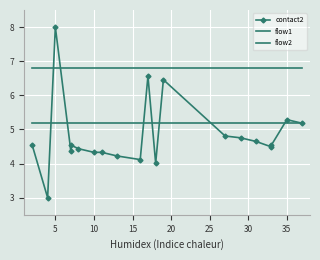

Is it true that contact2 equals 7.3 at 40?

False